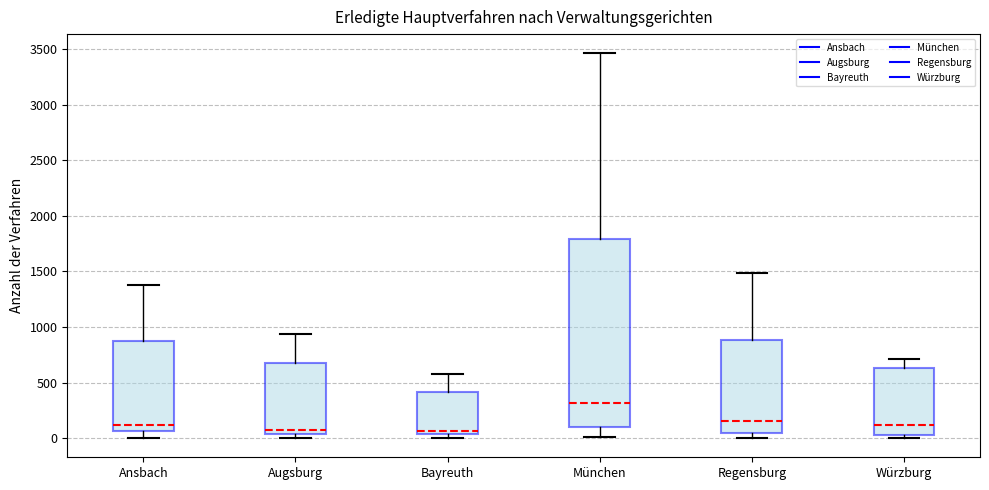

Where does the upper whisker of the box for Würzburg end on the y-axis? The values are not printed on the chart, so give them approximately, as read against the axis.

700